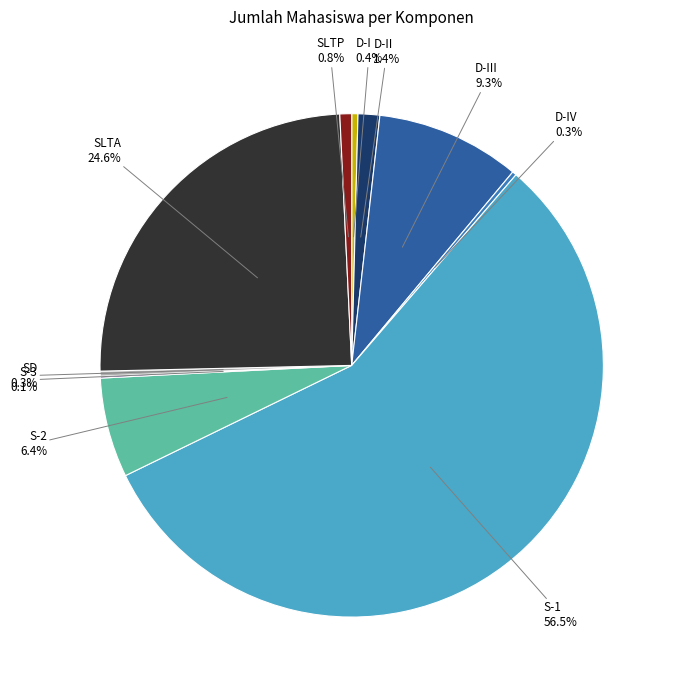

Is there any slice that represents more than half of the pie?

Yes